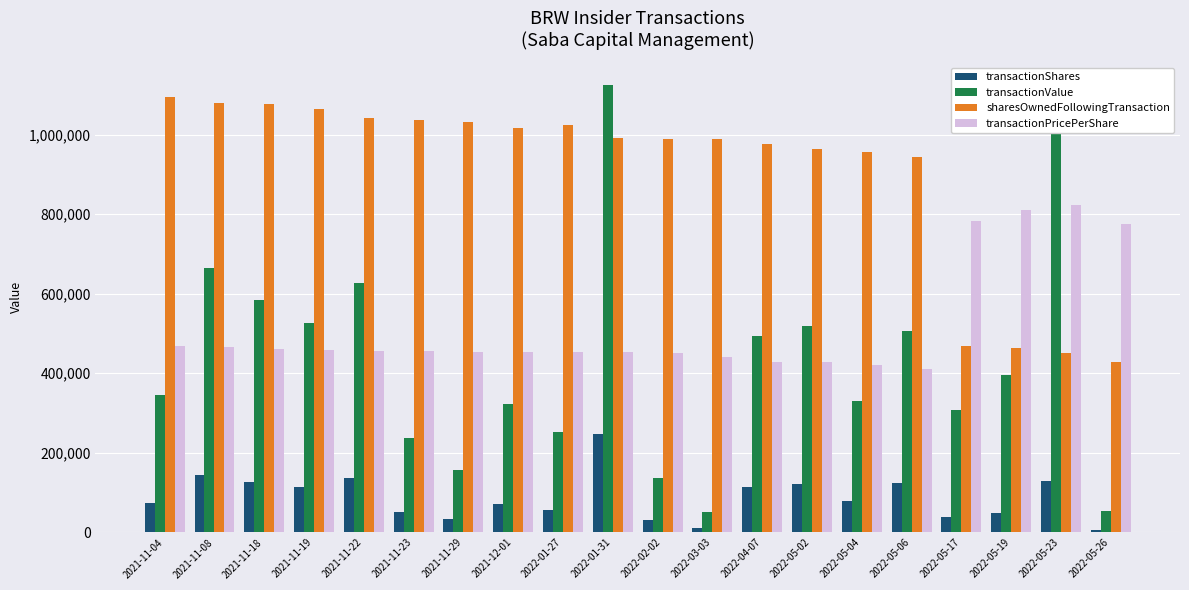

What position from the right is 2022-05-17?

4